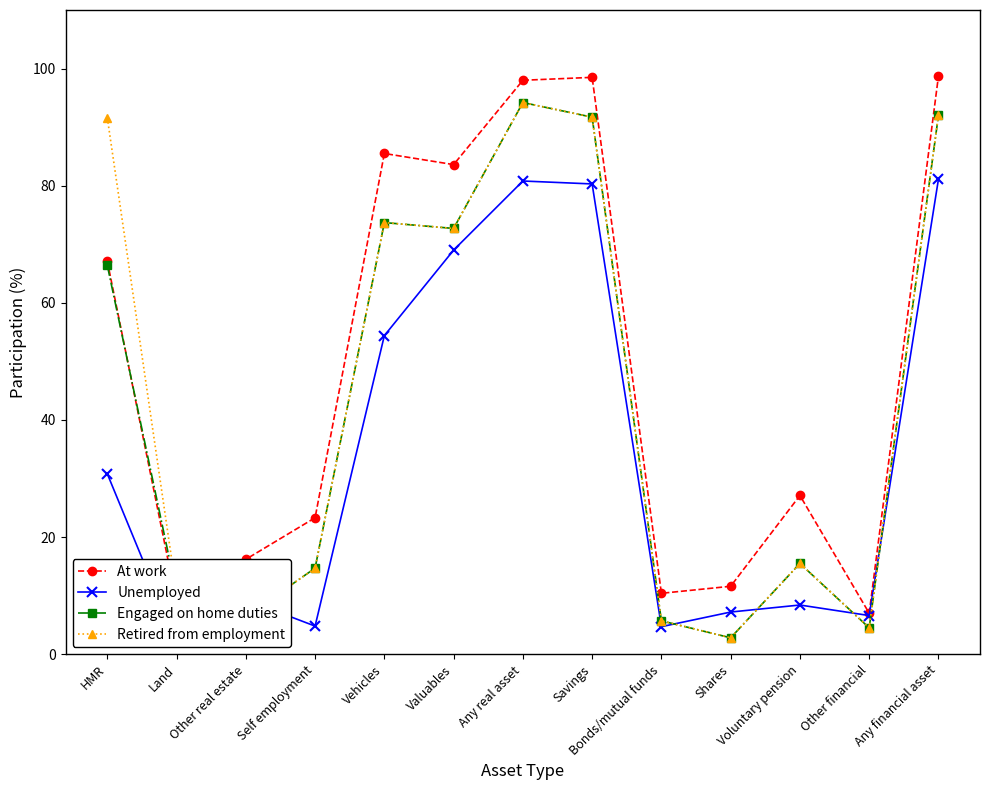

Which series has the largest total across all categories?

At work